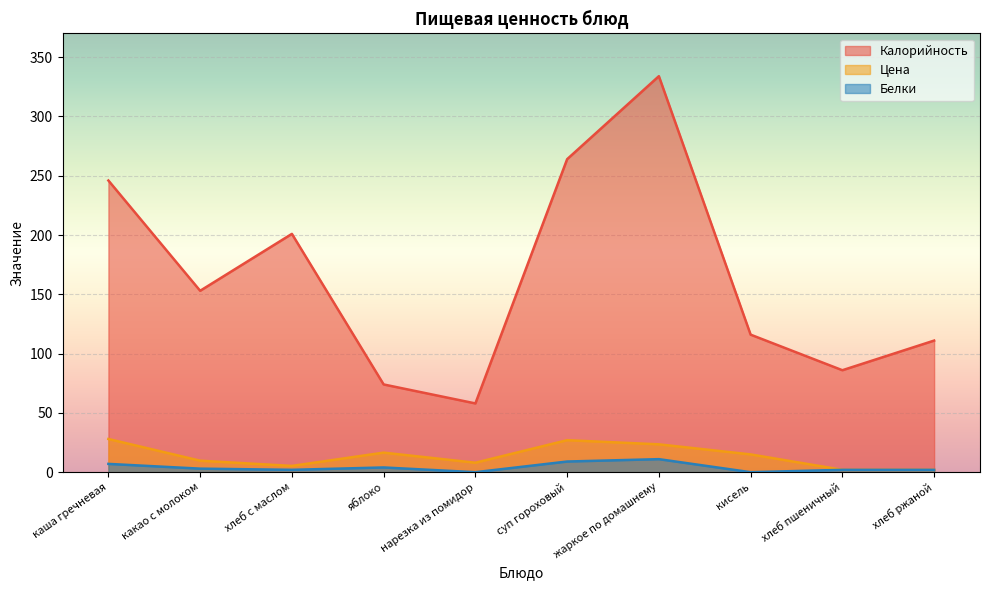

What is the spread (max minus min) of values at нарезка из помидор?

58.0